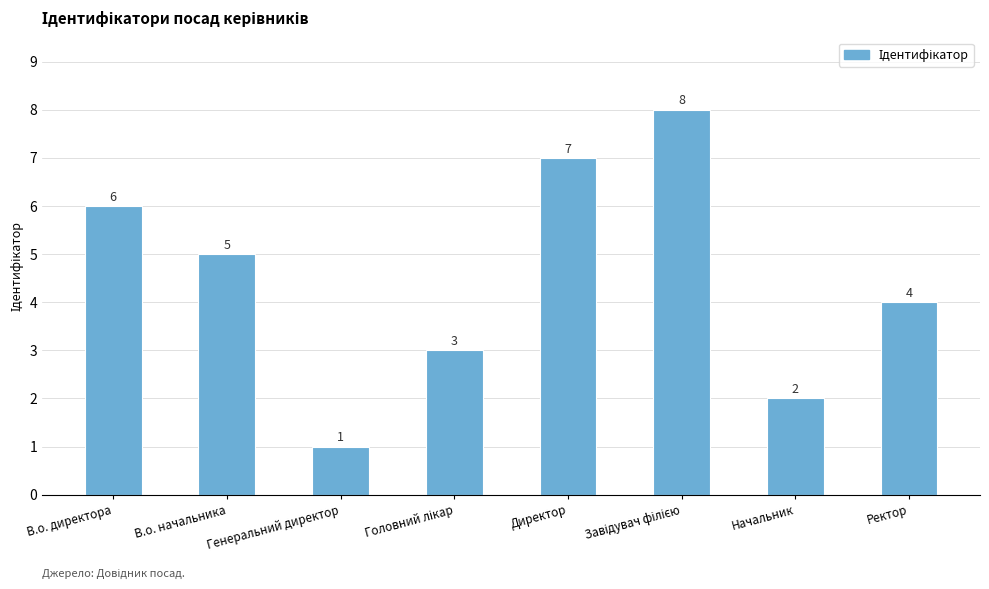

Which has a higher value, В.о. директора or Генеральний директор?

В.о. директора